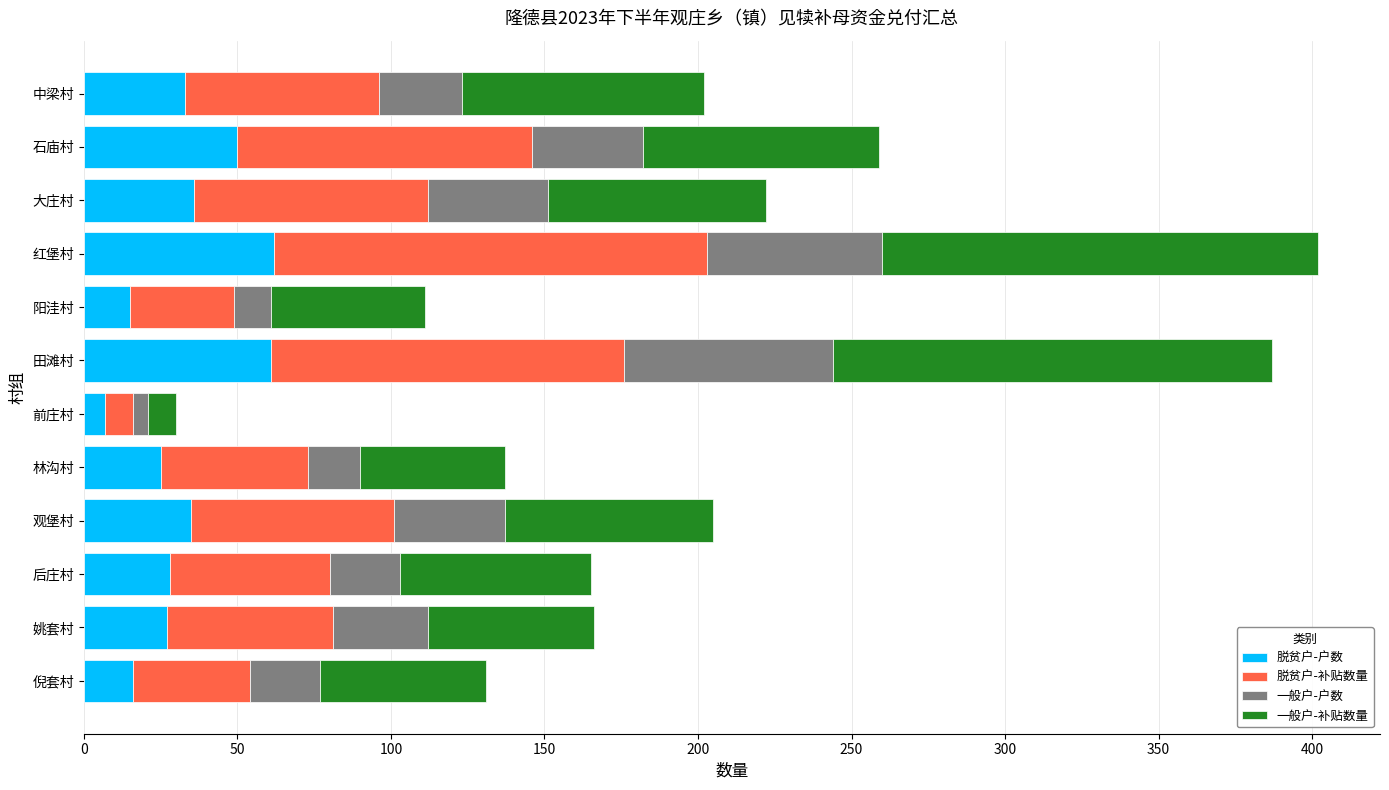

What is the difference between the maximum and minimum values in the 脱贫户-户数 series?

55